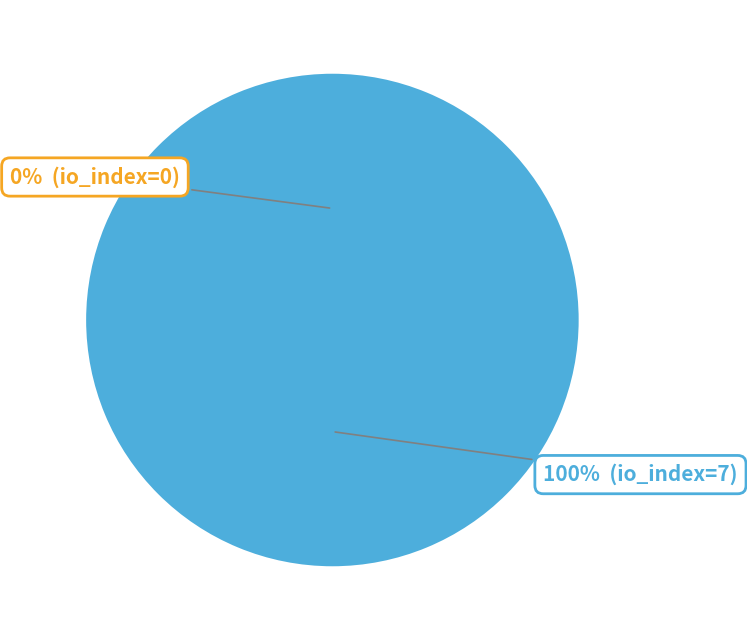

Is it true that Regular (io_index=7) is 91% of the pie?

False